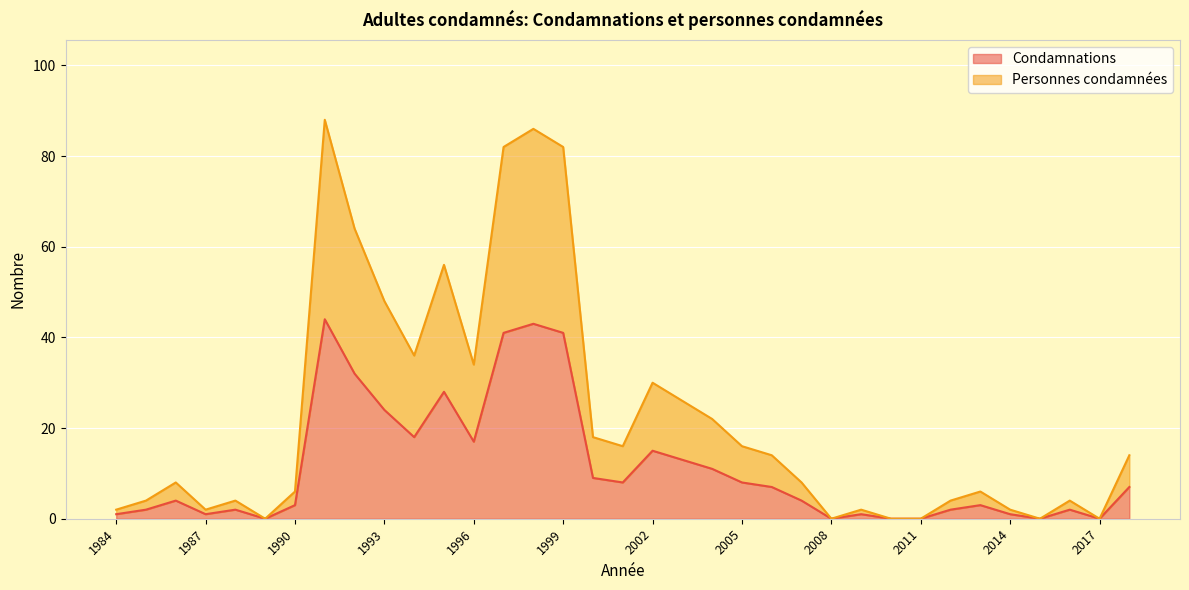

Reading left to right, transcribe all the data shown in this chart.

Condamnations: 1984=1	1985=2	1986=4	1987=1	1988=2	1989=0	1990=3	1991=44	1992=32	1993=24	1994=18	1995=28	1996=17	1997=41	1998=43	1999=41	2000=9	2001=8	2002=15	2003=13	2004=11	2005=8	2006=7	2007=4	2008=0	2009=1	2010=0	2011=0	2012=2	2013=3	2014=1	2015=0	2016=2	2017=0	2018=7
Personnes condamnées: 1984=2	1985=4	1986=8	1987=2	1988=4	1989=0	1990=6	1991=88	1992=64	1993=48	1994=36	1995=56	1996=34	1997=82	1998=86	1999=82	2000=18	2001=16	2002=30	2003=26	2004=22	2005=16	2006=14	2007=8	2008=0	2009=2	2010=0	2011=0	2012=4	2013=6	2014=2	2015=0	2016=4	2017=0	2018=14